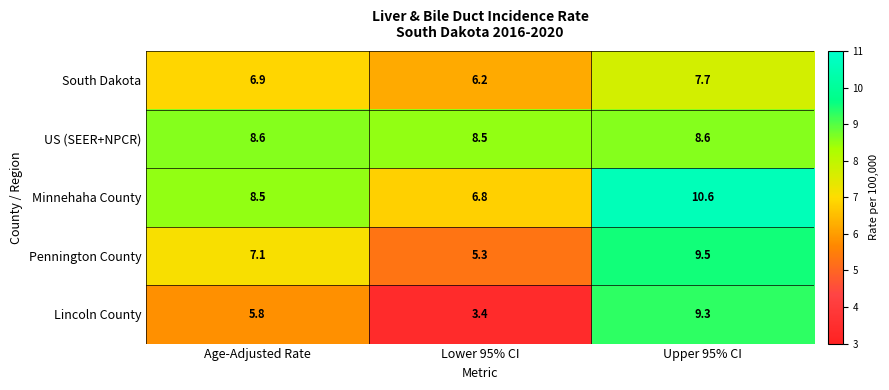

What is the difference between the South Dakota values at Age-Adjusted Rate and Upper 95% CI?

0.8